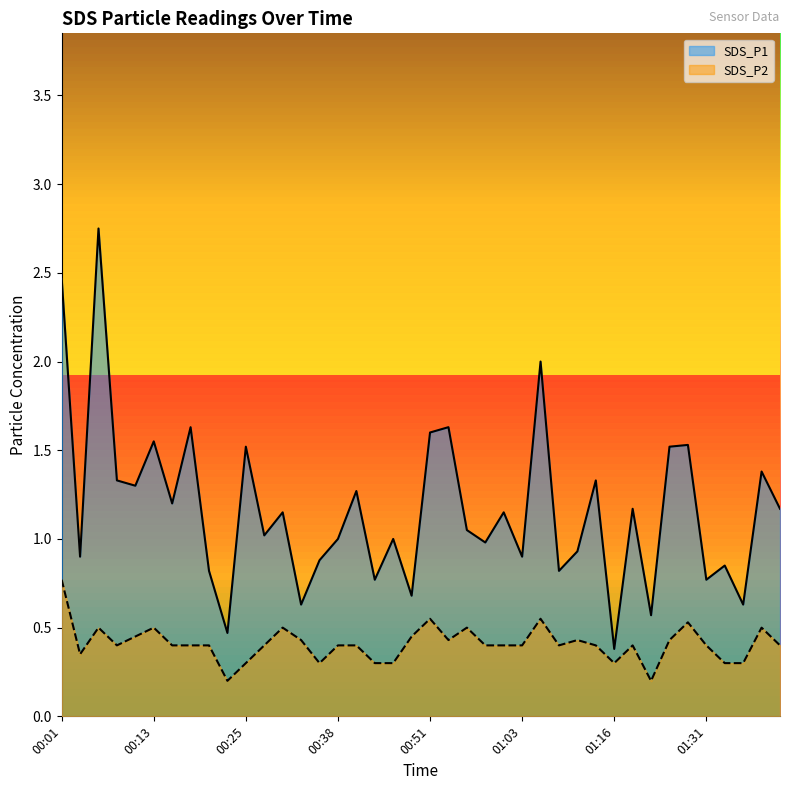

At which label does SDS_P1 first exceed 1?

00:01